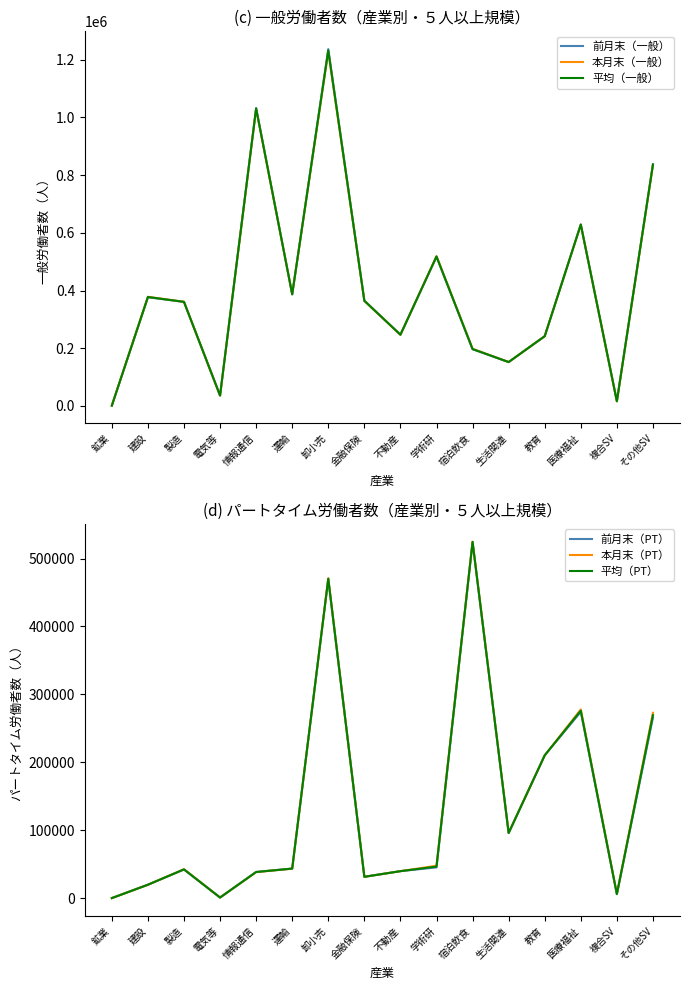

Which category has the lowest value across all series?

鉱業